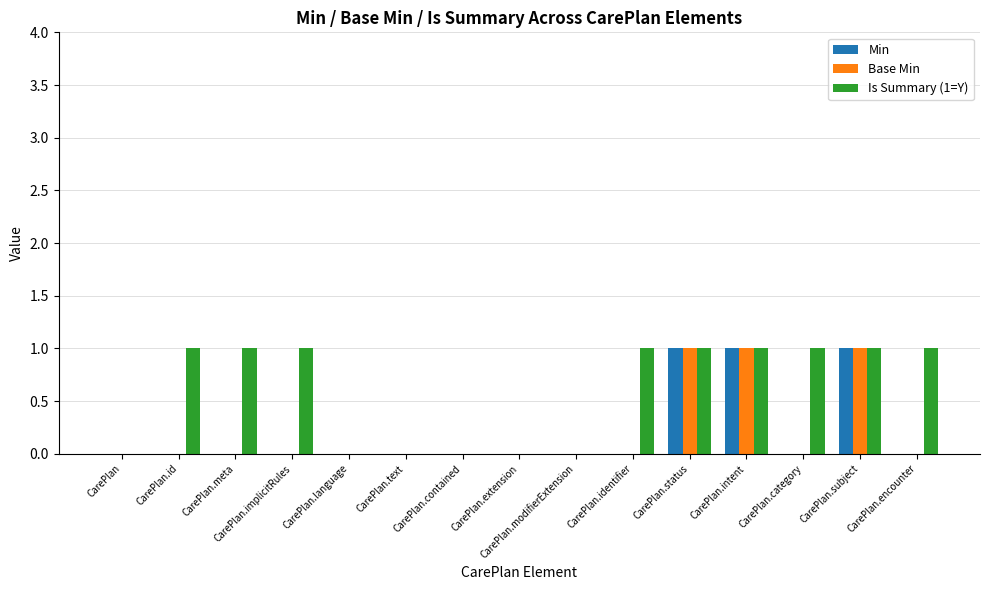

Which series has the largest total across all categories?

Is Summary (1=Y)